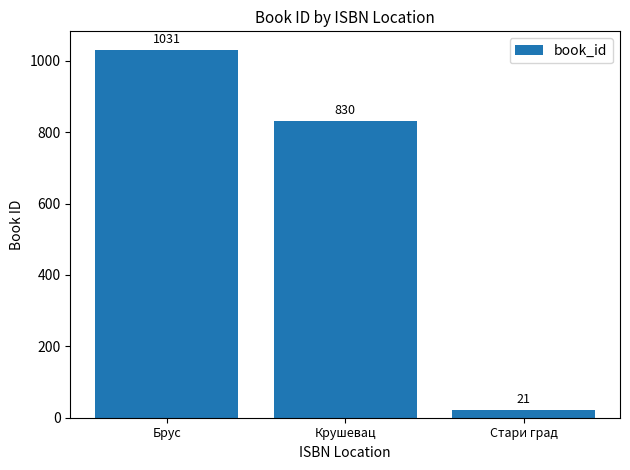

True or false: the data shows 1031 at Брус.

True